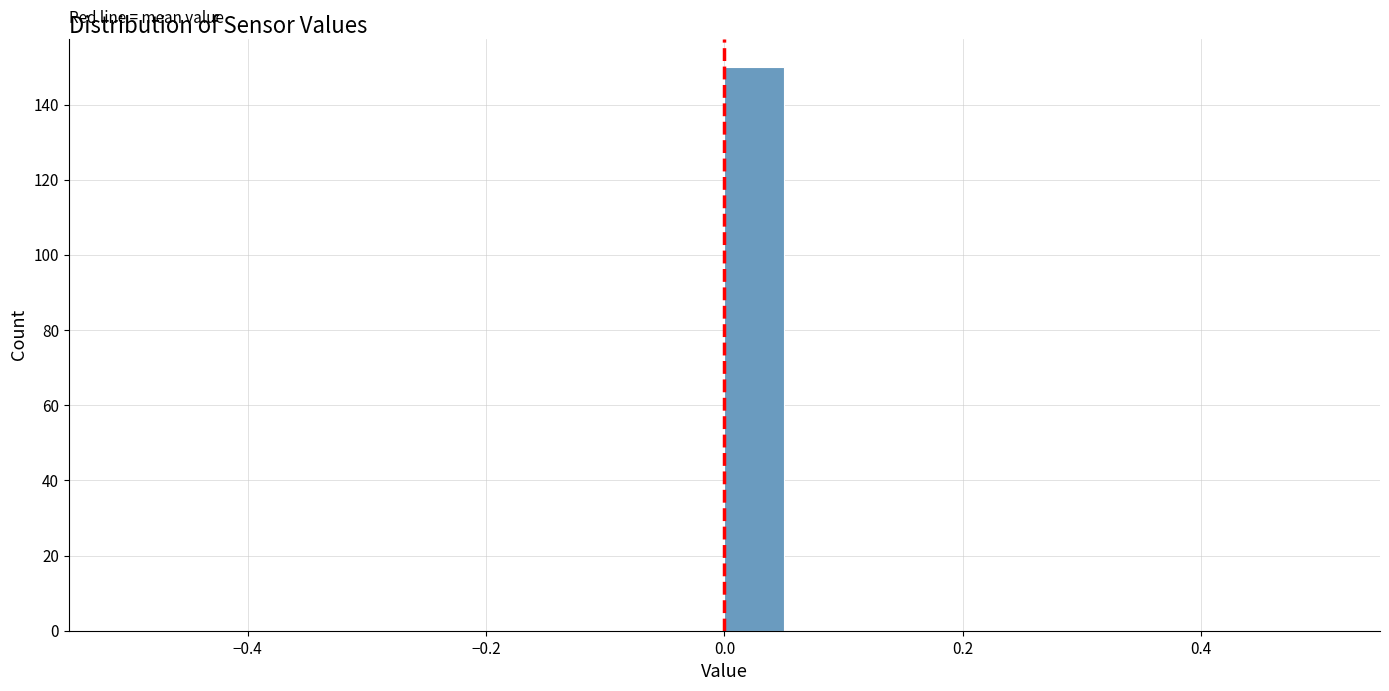

Read against the x-axis, roughly where is the centre of the tallest bar?

0.02